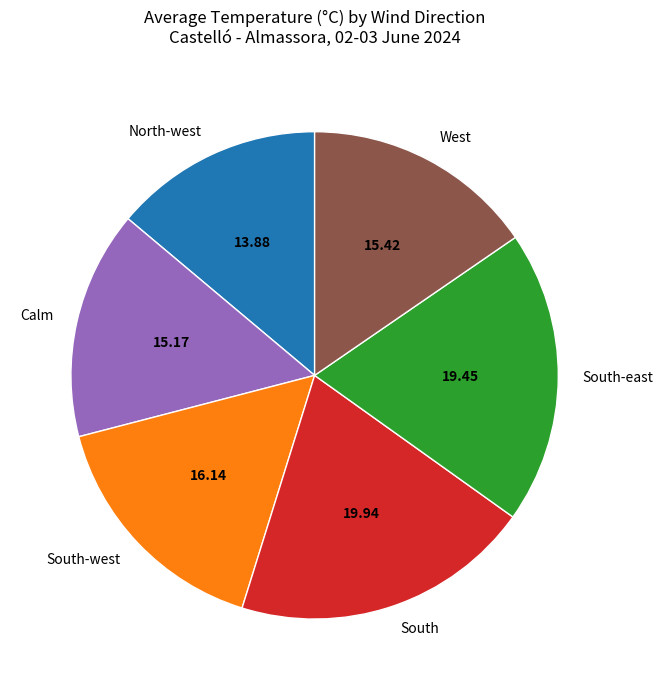

True or false: Calm accounts for 1% of the total.

False